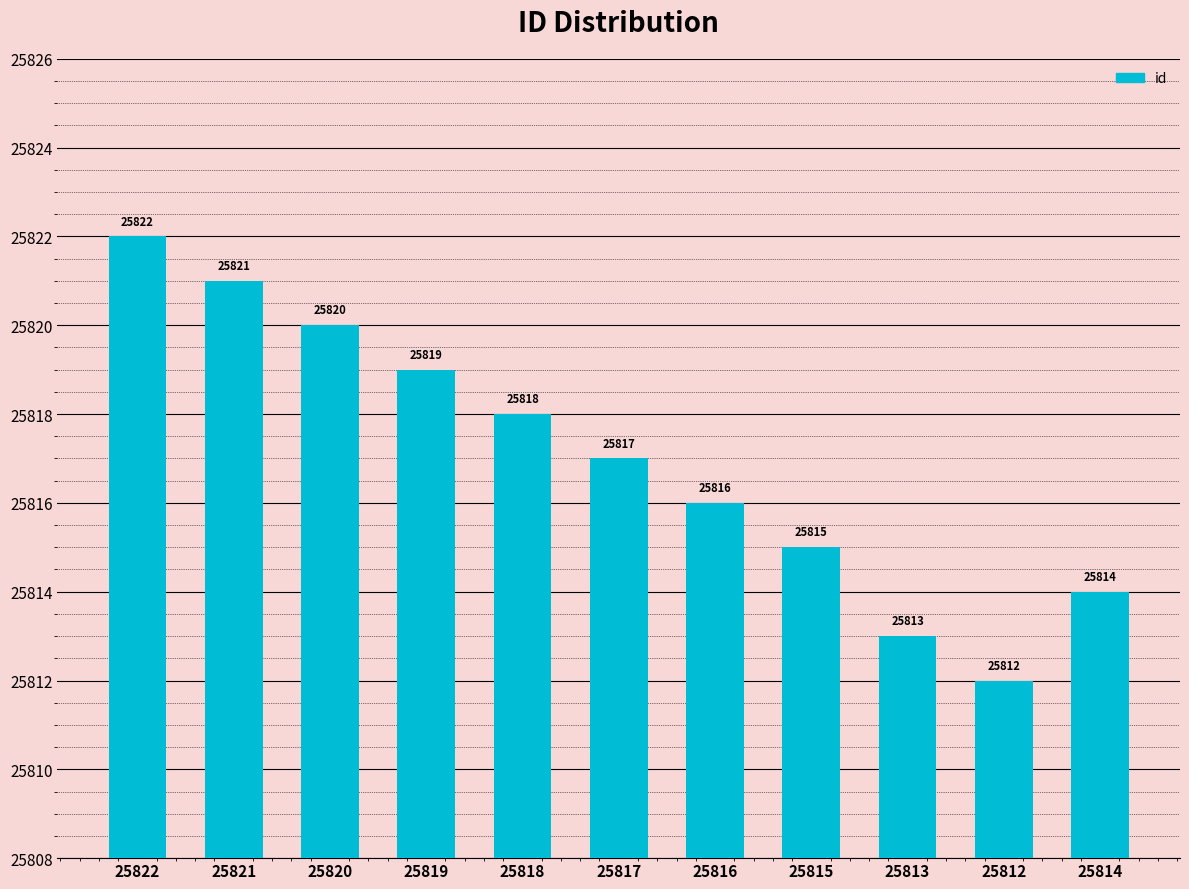

What is the change in value from 25821 to 25815?

-6